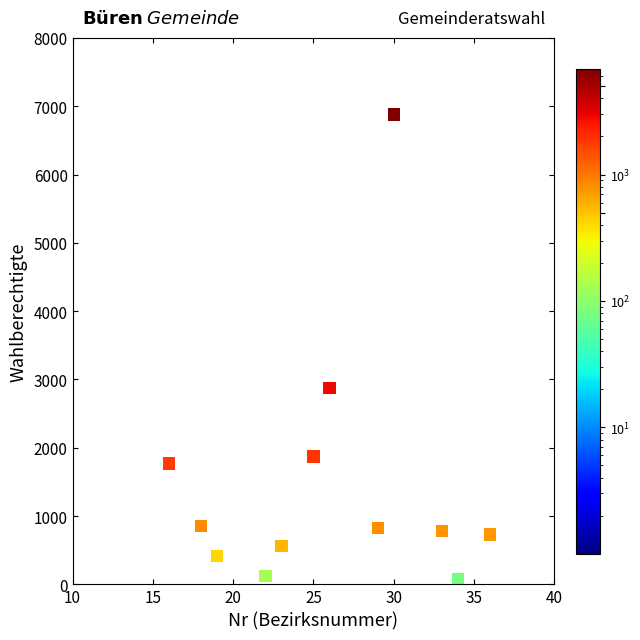

What is the average Y value?

1480